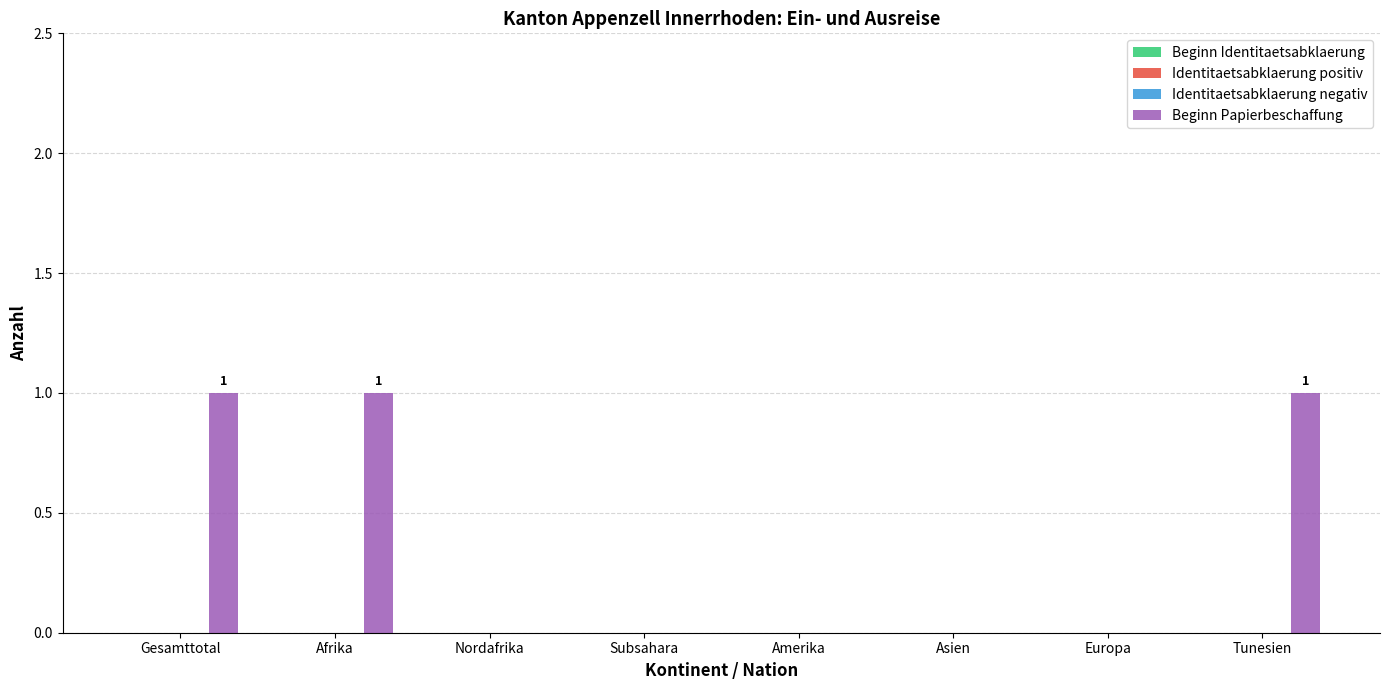

How many series are shown in this chart?

1